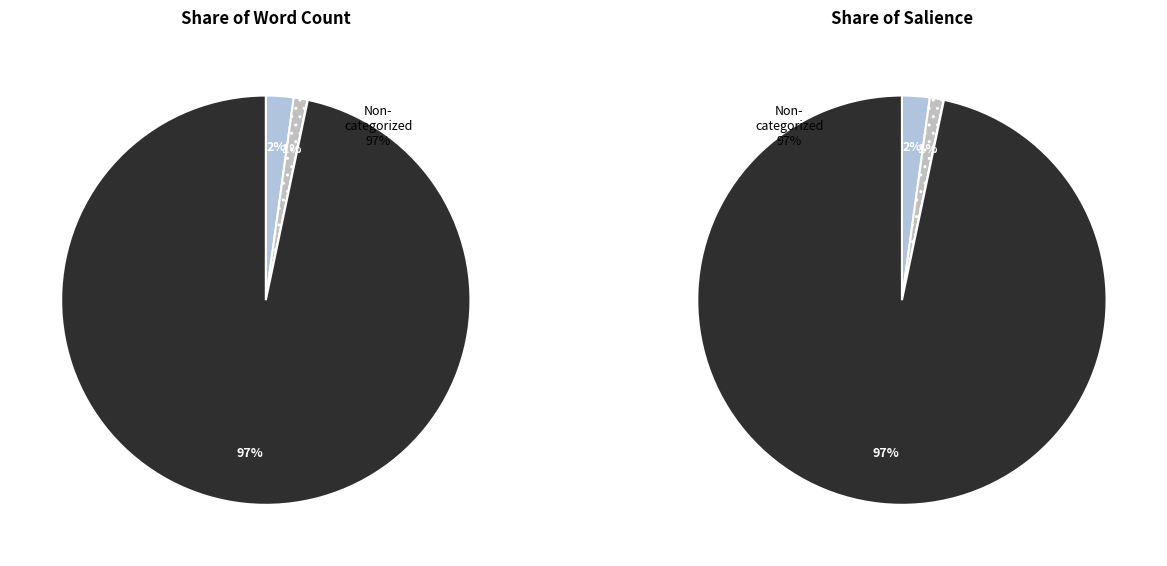

How many slices are in this pie chart?

4